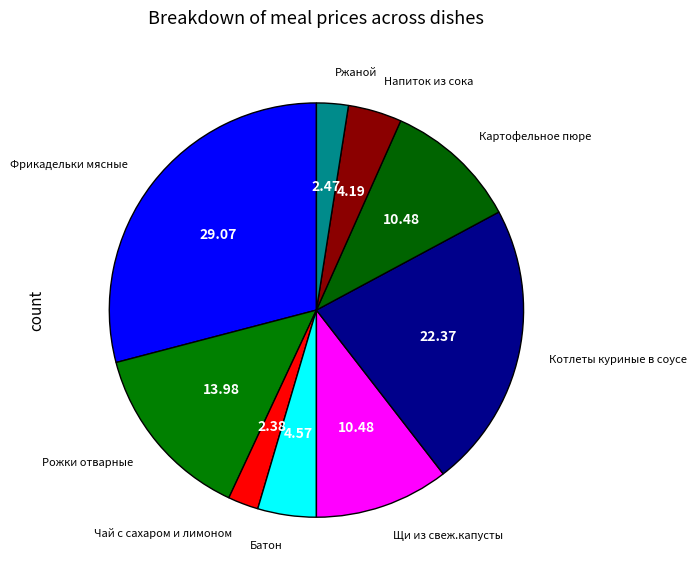

Is there a majority slice in this chart?

No